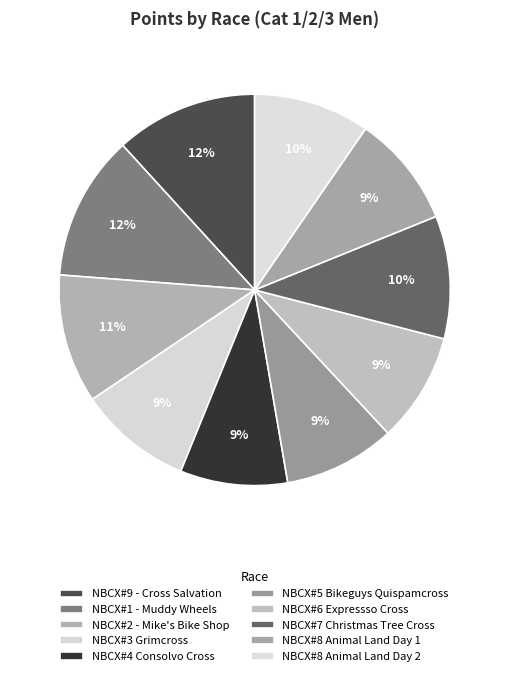

How many slices are in this pie chart?

10